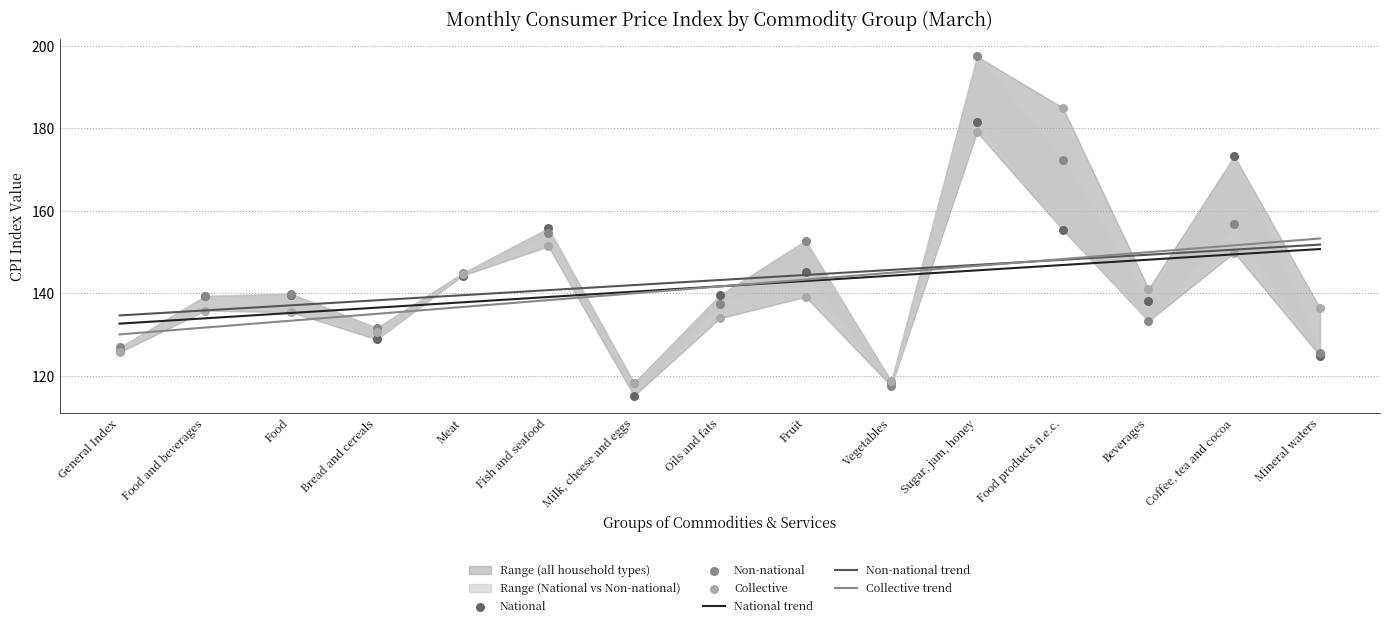

At how many categories does at least one series exceed 168?

3